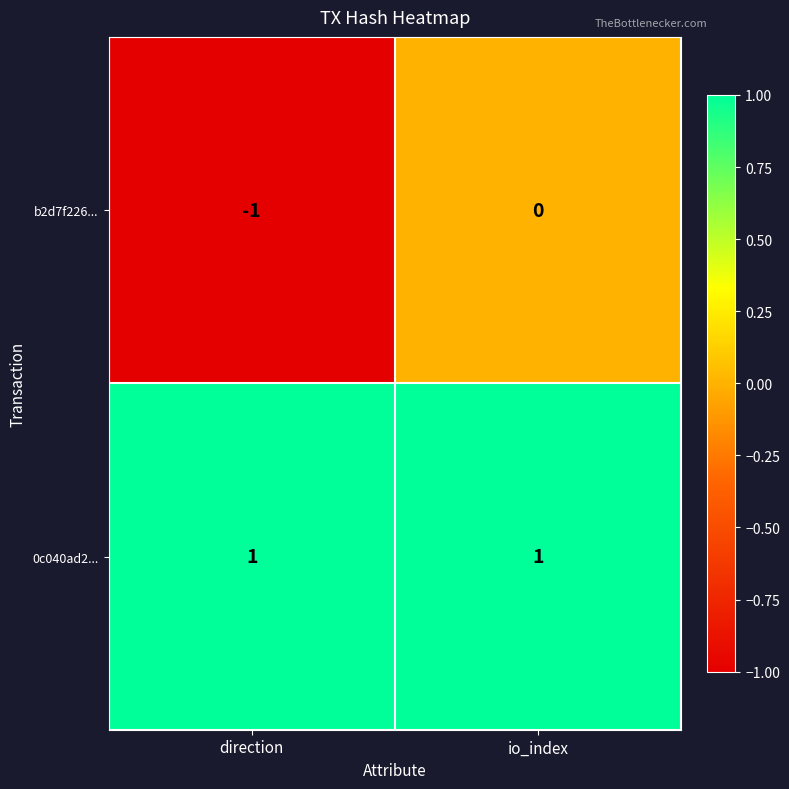

Which series changed the most between direction and io_index?

b2d7f226...